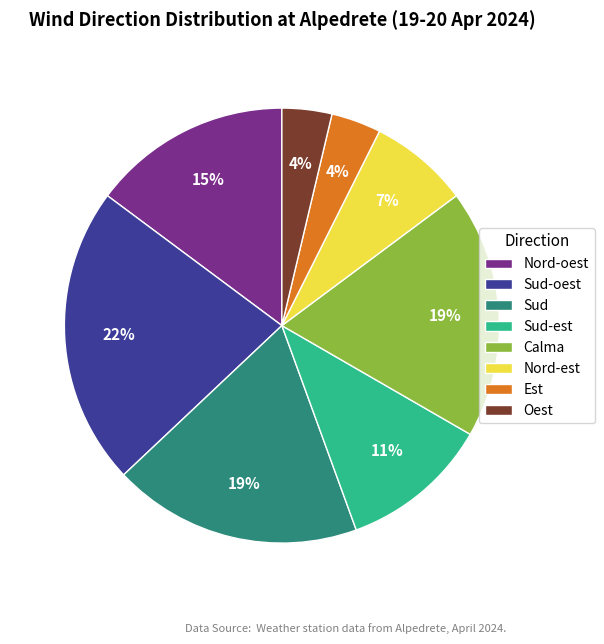

Which has a higher value, Sud or Sud-est?

Sud